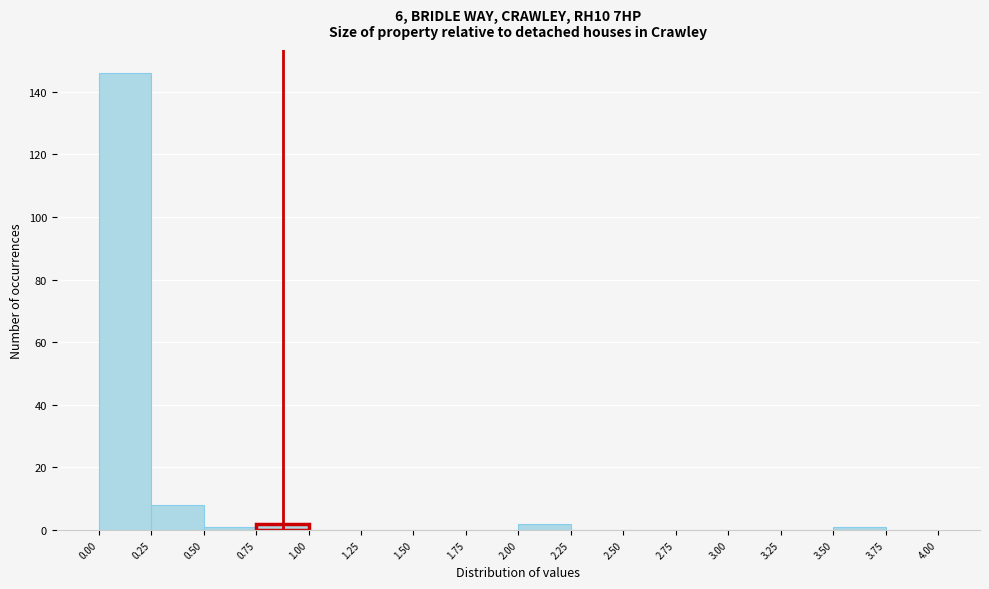

Reading left to right, transcribe this chart: for each bar, give the range it covers on the x-axis and its height. The values are not printed on the chart, so give them approximately, as read against the axis.

0.00 to 0.25: 146
0.25 to 0.50: 8
0.50 to 0.75: under 2
0.75 to 1.00: 2
1.00 to 1.25: 0
1.25 to 1.50: 0
1.50 to 1.75: 0
1.75 to 2.00: 0
2.00 to 2.25: 2
2.25 to 2.50: 0
2.50 to 2.75: 0
2.75 to 3.00: 0
3.00 to 3.25: 0
3.25 to 3.50: 0
3.50 to 3.75: under 2
3.75 to 4.00: 0